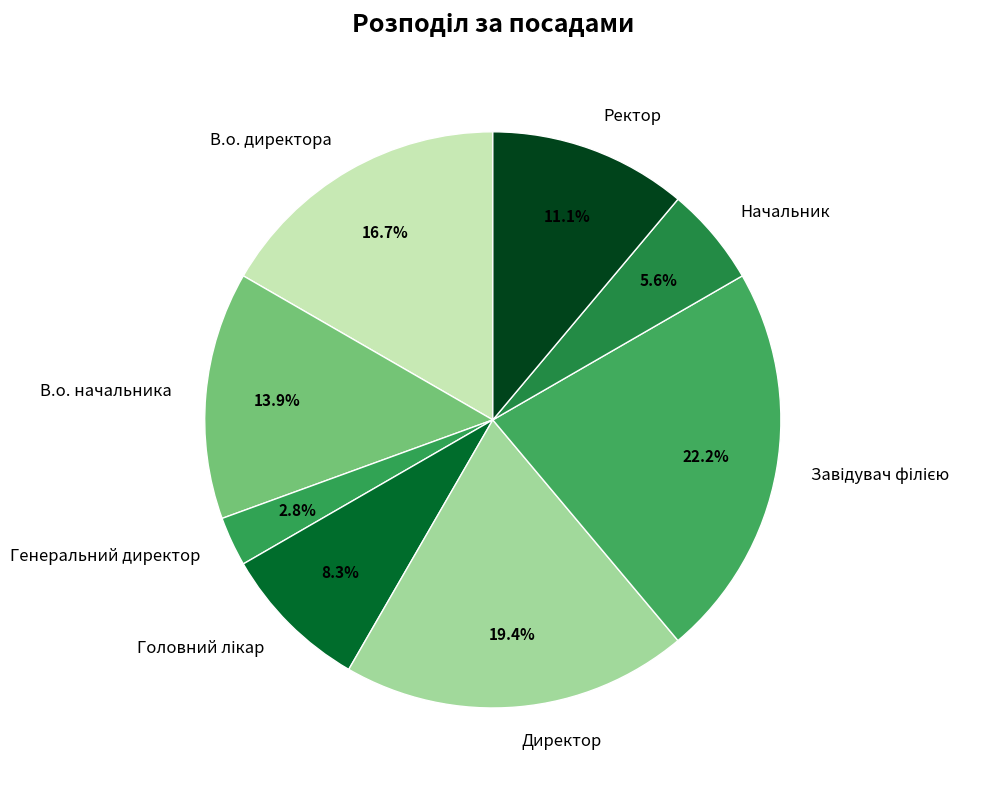

What is the smallest slice in the pie chart?

Генеральний директор